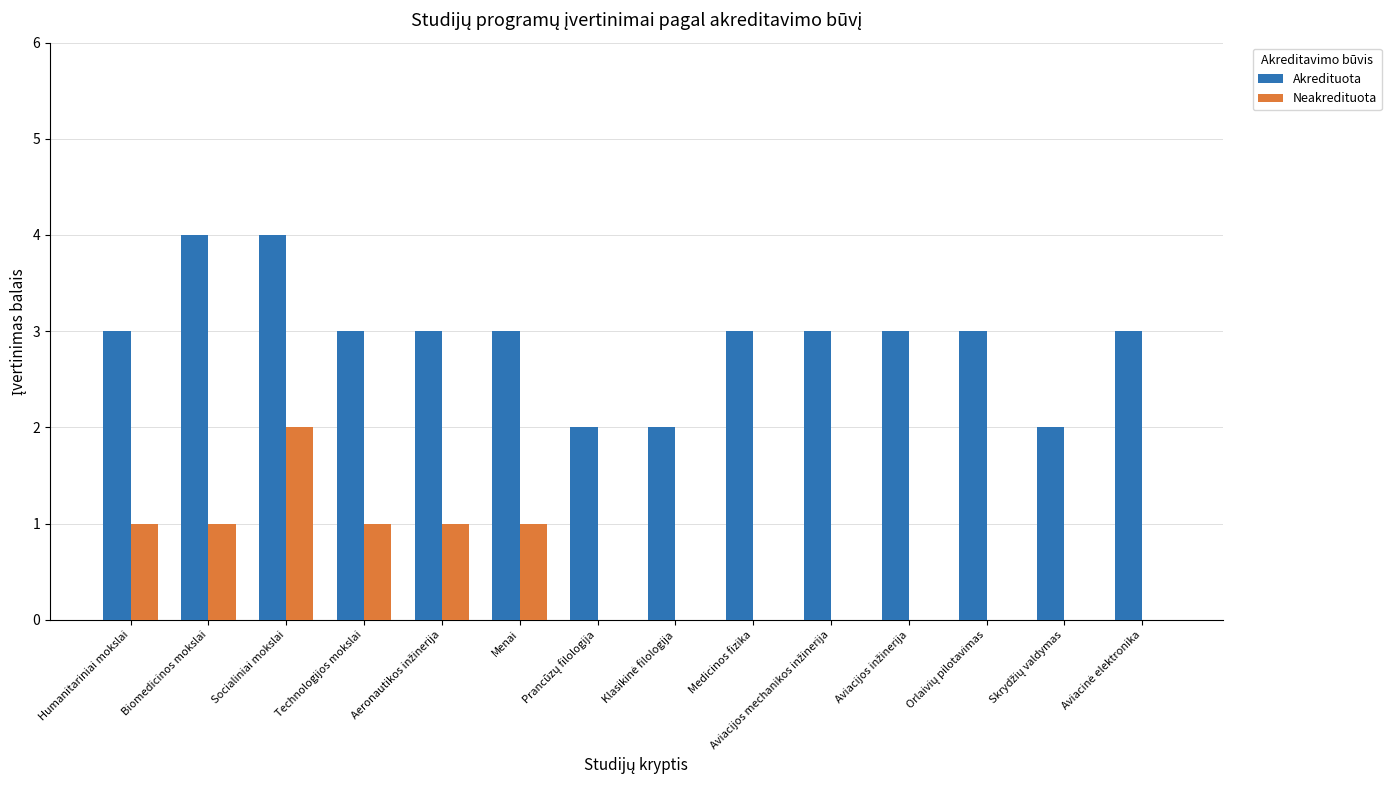

Reading left to right, extract all data points from this chart.

Akredituota: 3	4	4	3	3	3	2	2	3	3	3	3	2	3
Neakredituota: 1	1	2	1	1	1	0	0	0	0	0	0	0	0